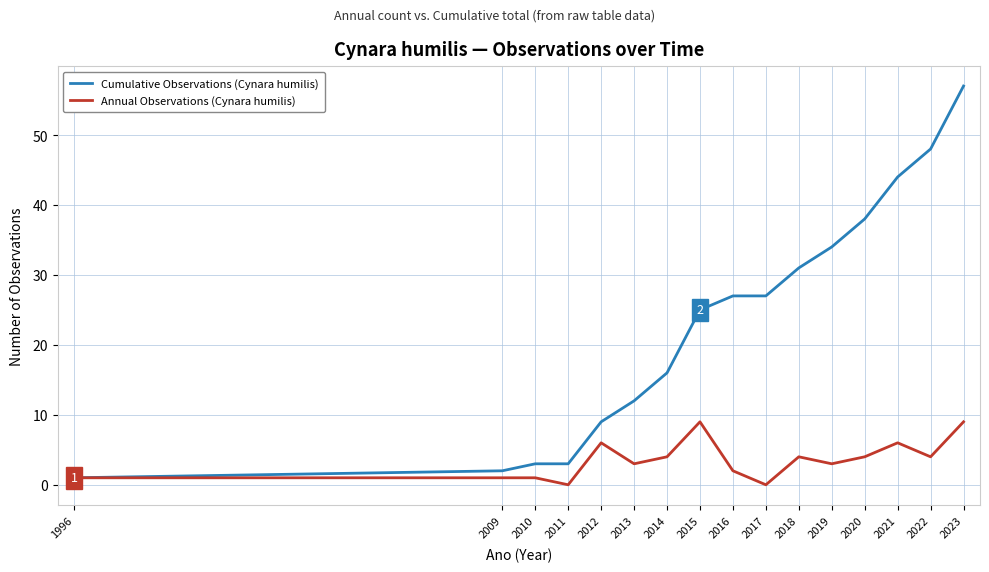

What is the total value across all series at 2017?

27